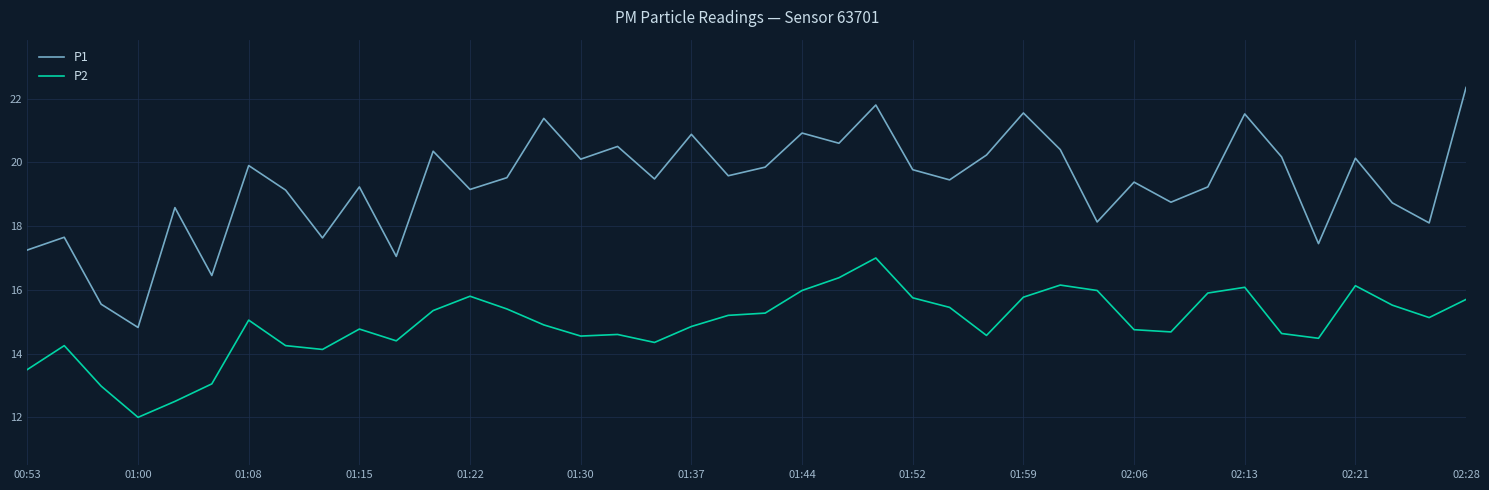

True or false: P2 and P1 intersect in this chart.

False